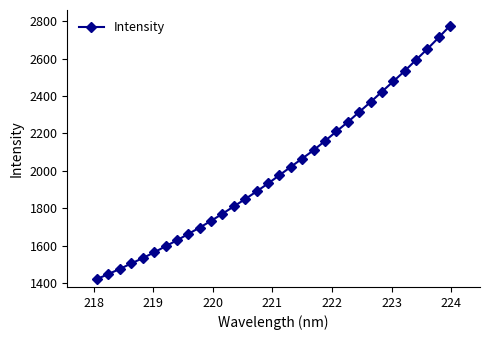

What is the value of the 32nd point from the left?

2777.4